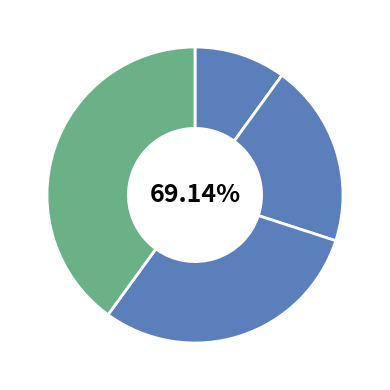

What is the largest slice in the pie chart?

Спеціаліст вищої категорії